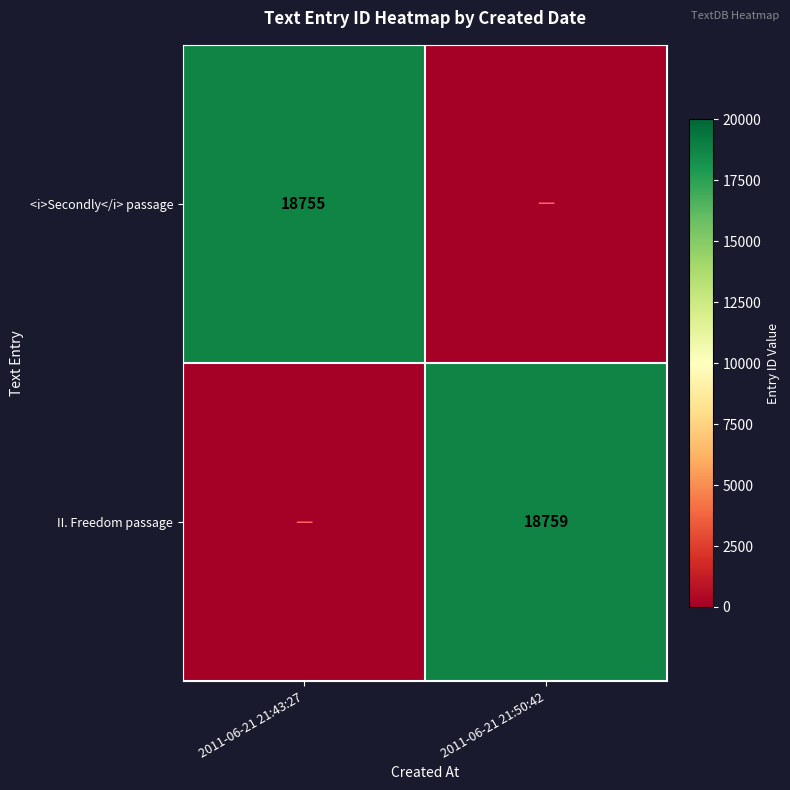

The <i>Secondly</i> passage series shows 12511 at 2011-06-21 21:43:27. True or false?

False